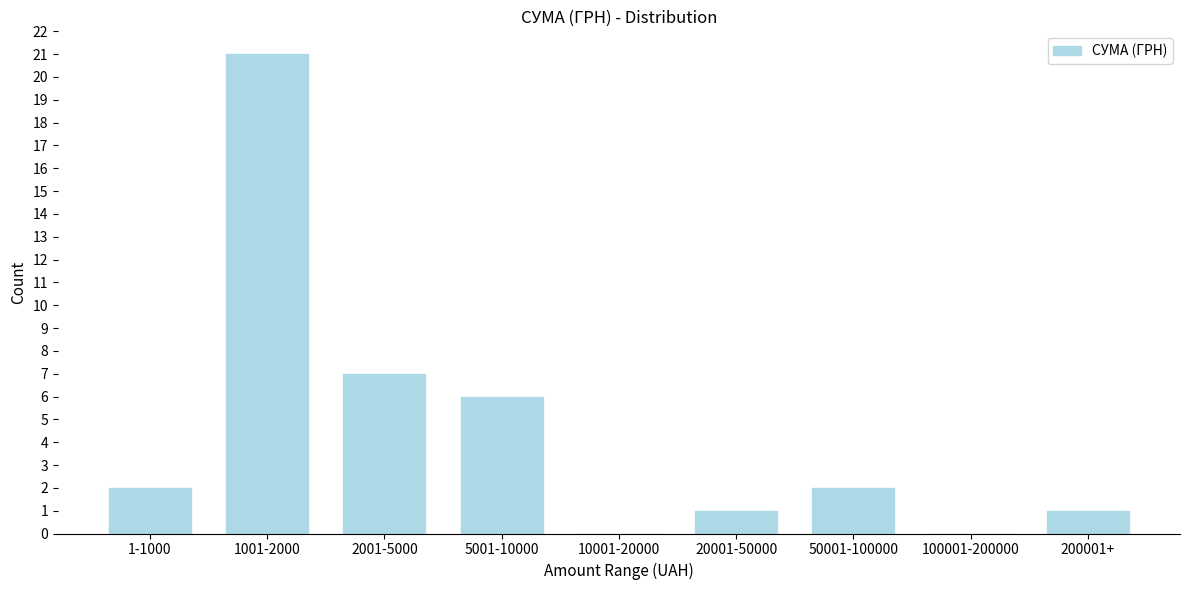

Reading left to right, what are all the values shown in this chart?

1-1000=2	1001-2000=21	2001-5000=7	5001-10000=6	10001-20000=0	20001-50000=1	50001-100000=2	100001-200000=0	200001+=1